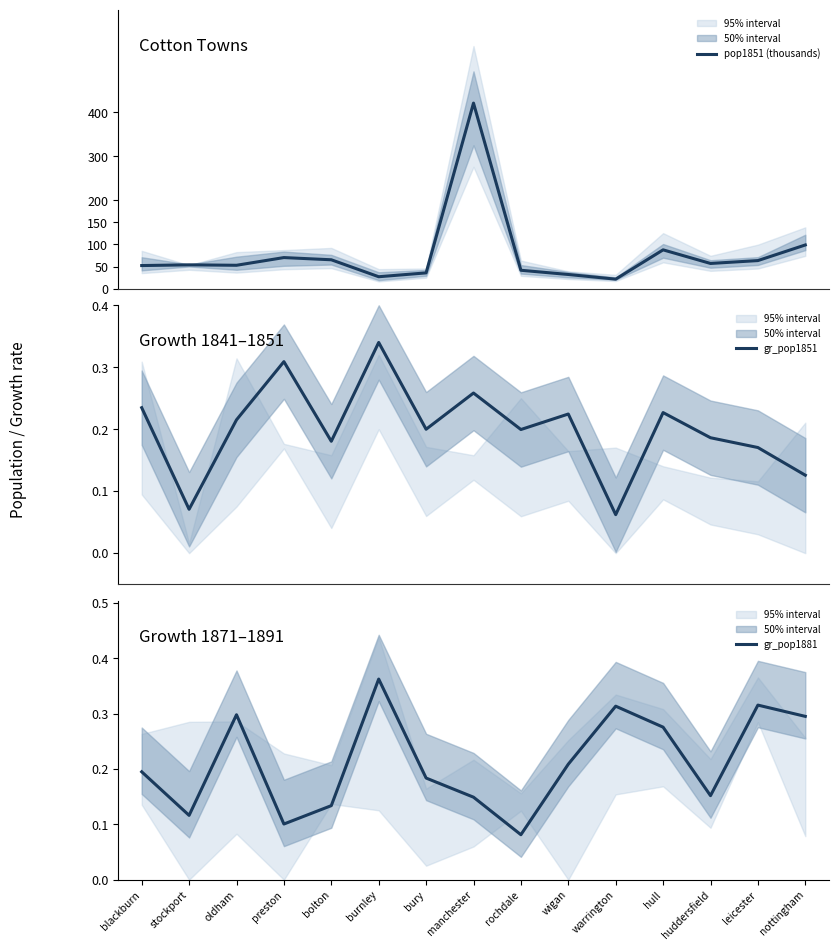

What is the average value of the gr_pop1881 series?

0.2